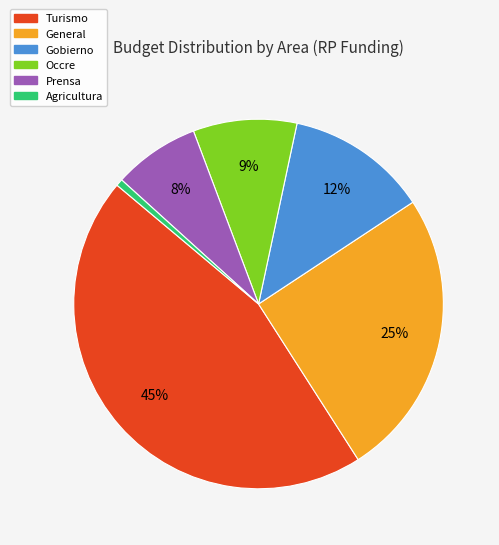

To the nearest percent, what is the average slice percentage?

17%